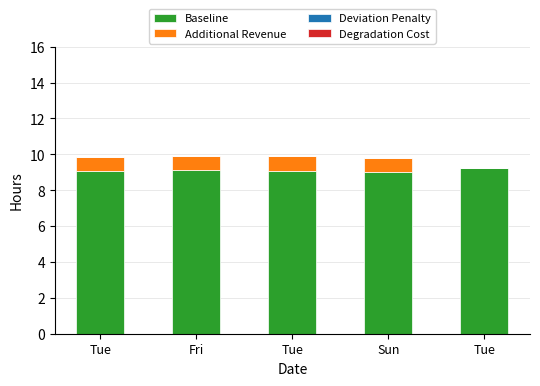

Are the bars grouped side by side (vs. stacked)?

No